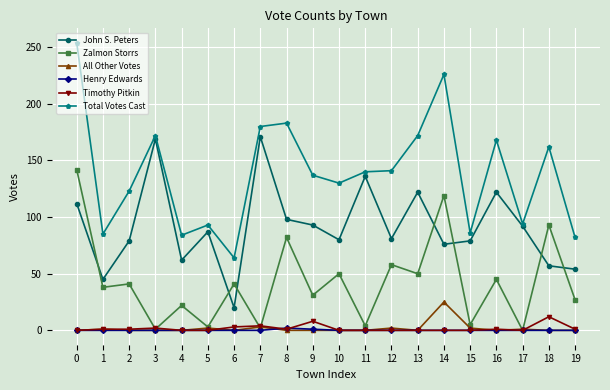

What is the approximate value of Total Votes Cast at 10, to the nearest 5?

130